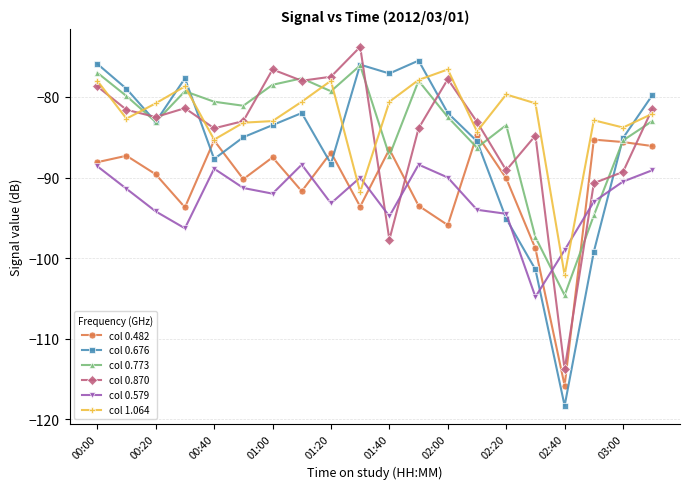

Which series has the widest spread of values?

col 0.676